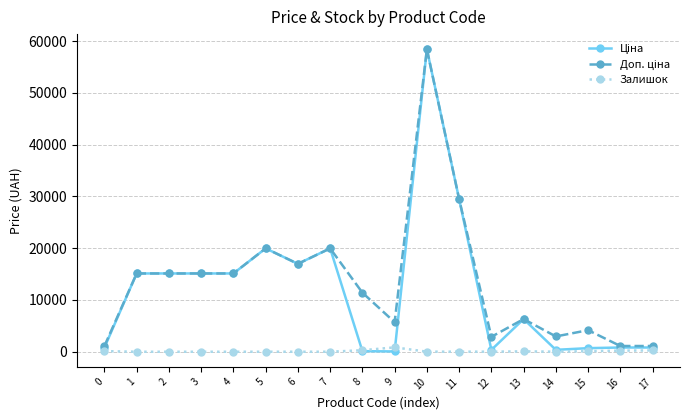

Which label corresponds to the largest value in the chart?

10